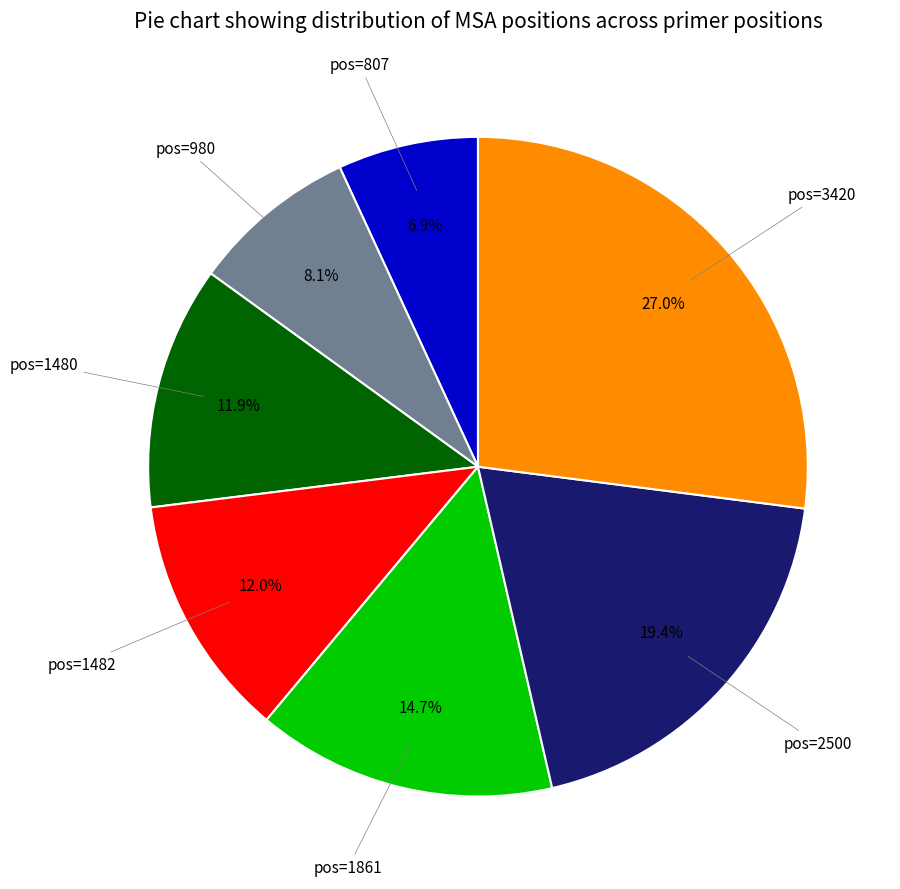

Is there a majority slice in this chart?

No